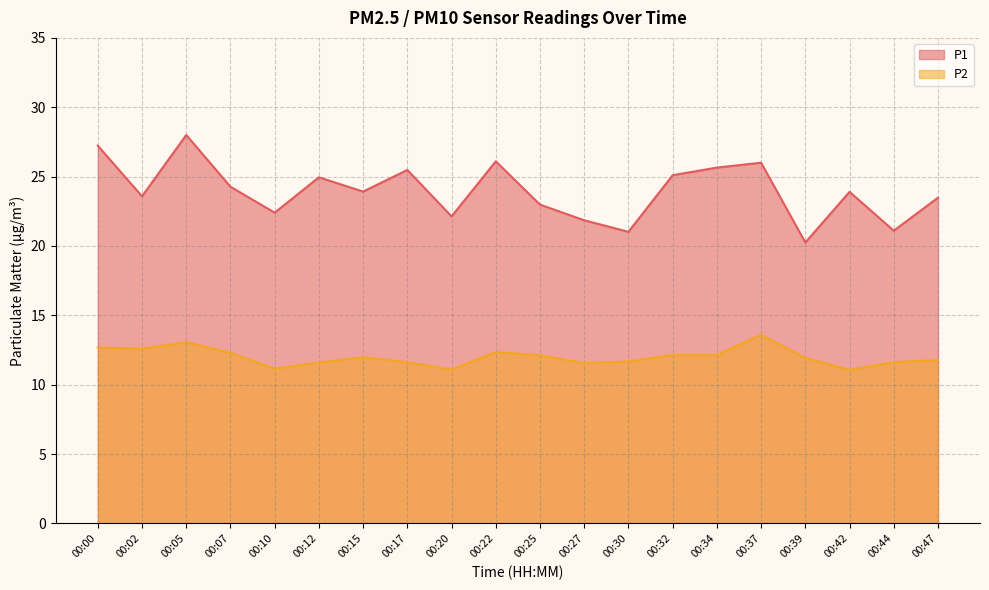

What is the total value across all series at 00:27?

33.4